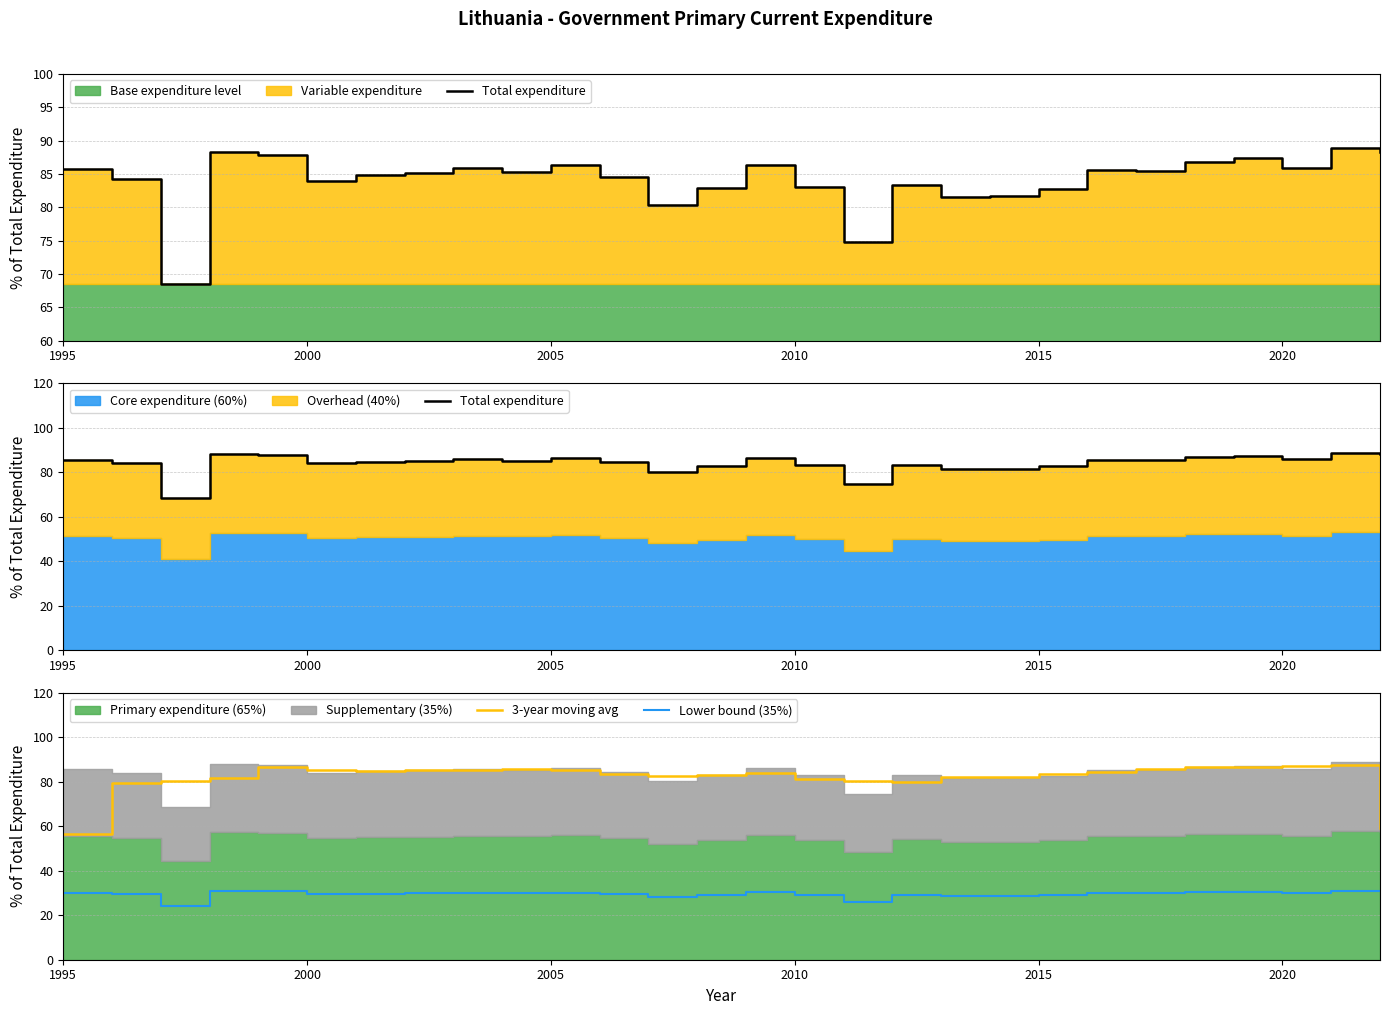

True or false: Lower bound (35%) and 3-year moving avg intersect in this chart.

False